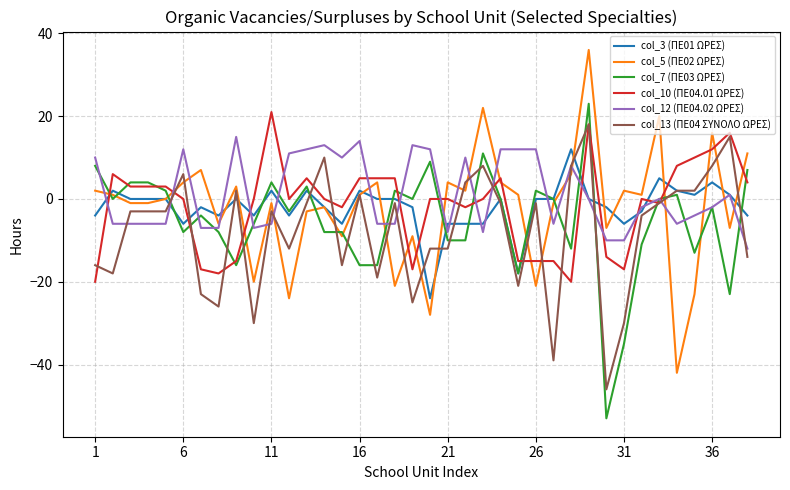

What is the greatest value displayed?

36